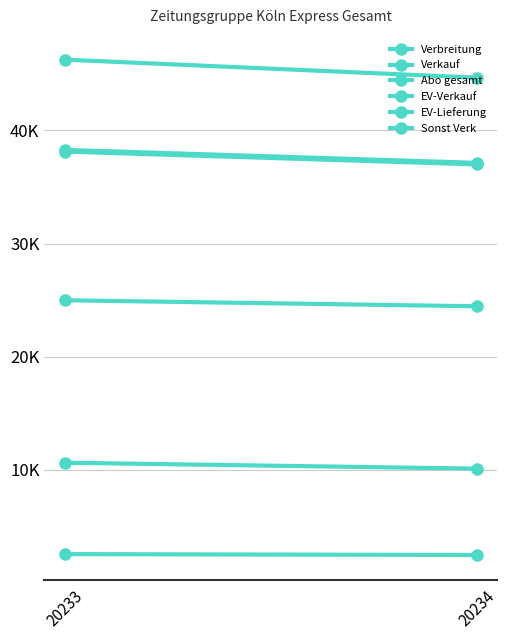

True or false: EV-Lieferung has a value of 46262 at 20233.

True